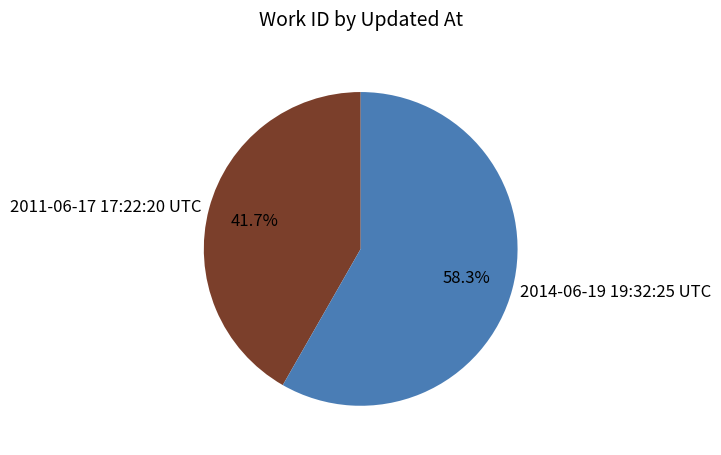

To the nearest percent, what is the difference between the largest and smallest slice percentages?

17%